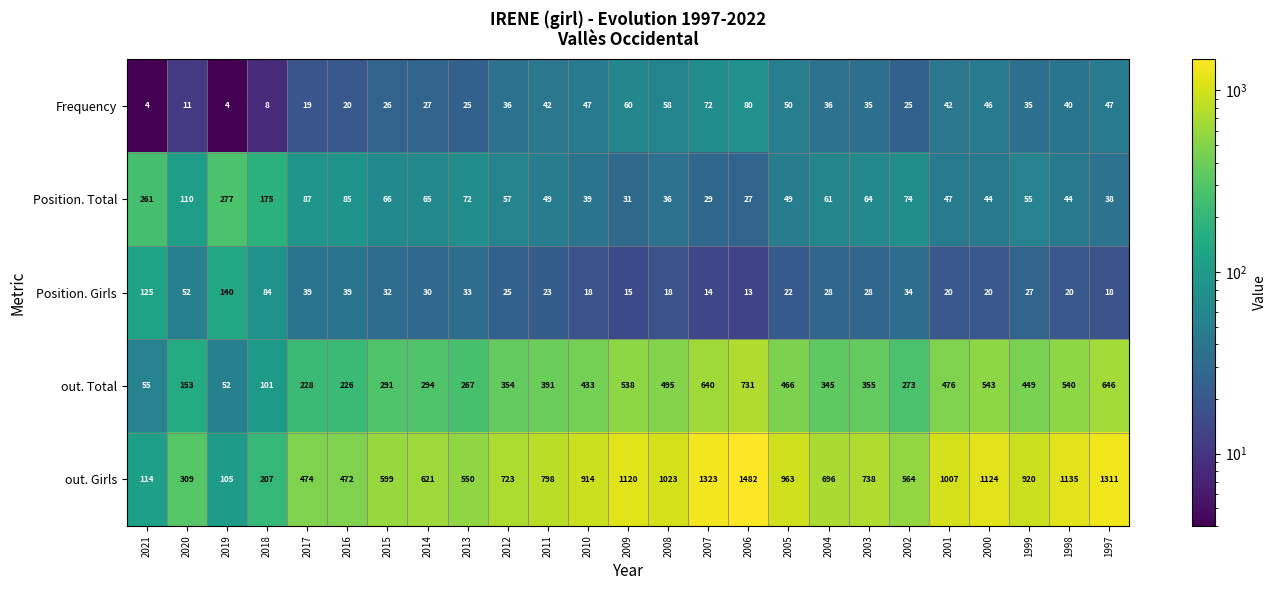

At which label does out. Total reach its minimum?

2019